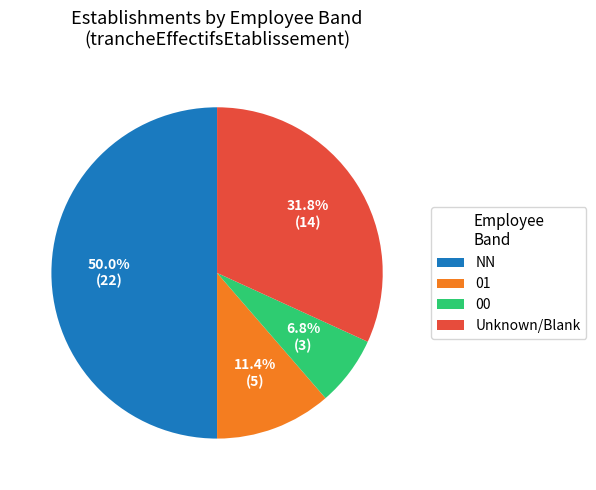

What percentage is NOT represented by NN?

50.0%